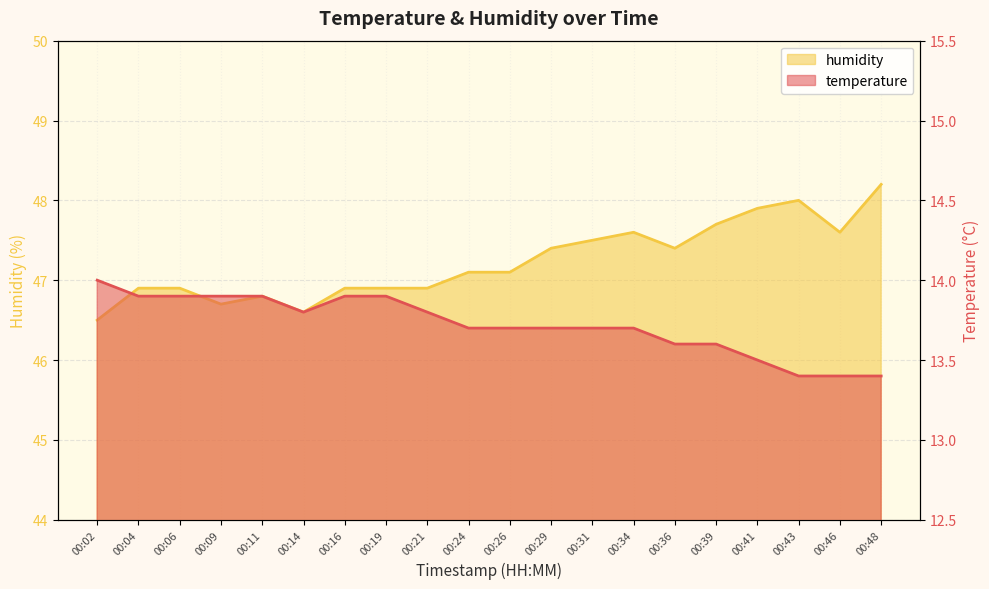

What is the average value of the humidity series?

47.2